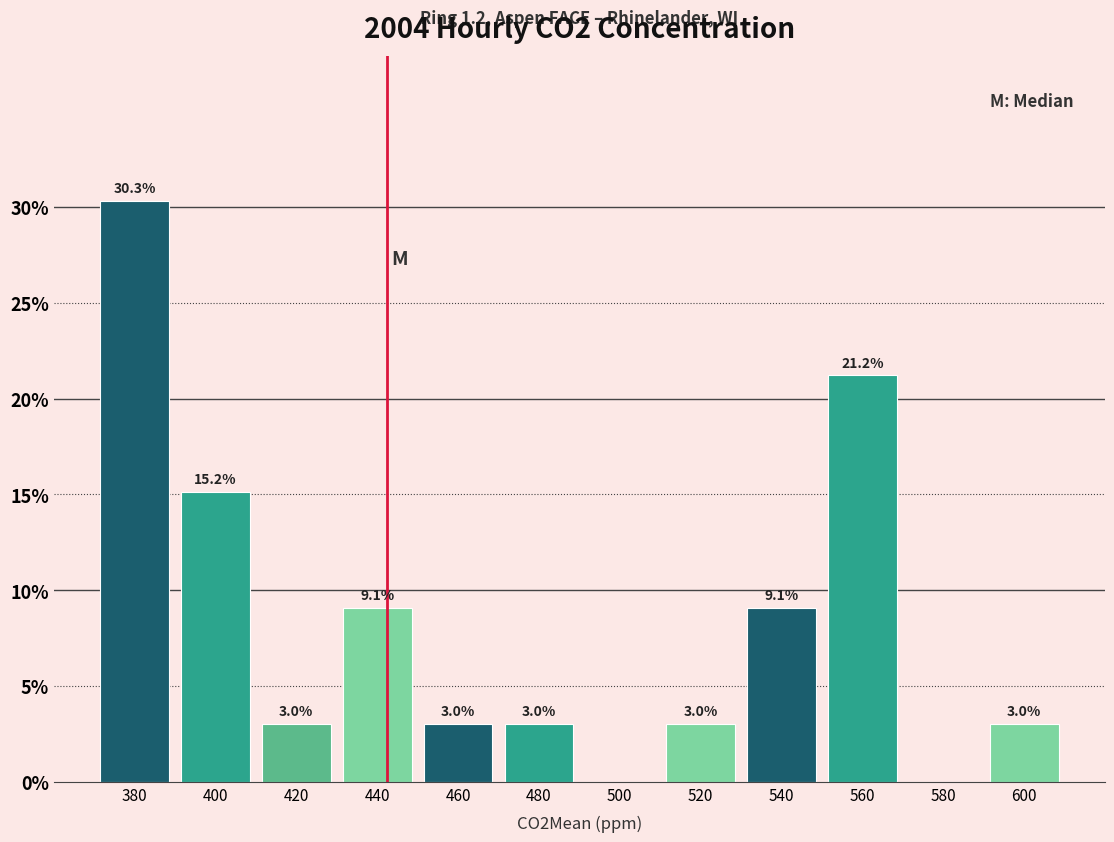

Over which range of the x-axis is the bar tallest?

370 to 390